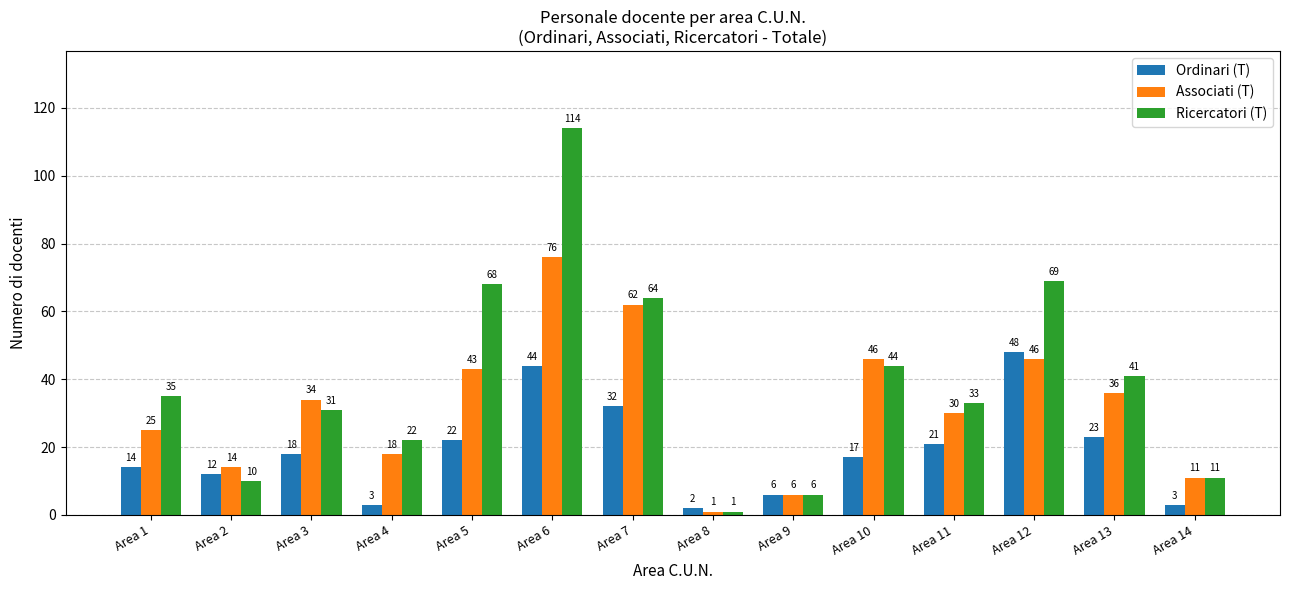

What is the sum of the Associati (T) values at Area 2 and Area 9?

20